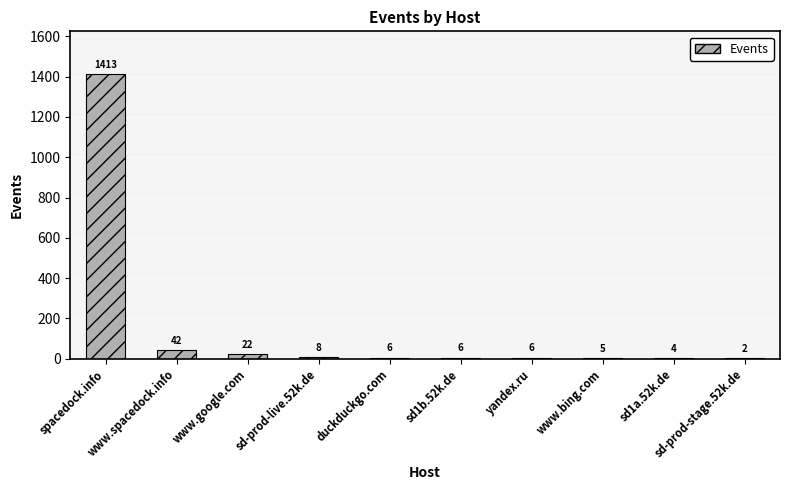

Where is the data nearest to the value 707?

www.spacedock.info